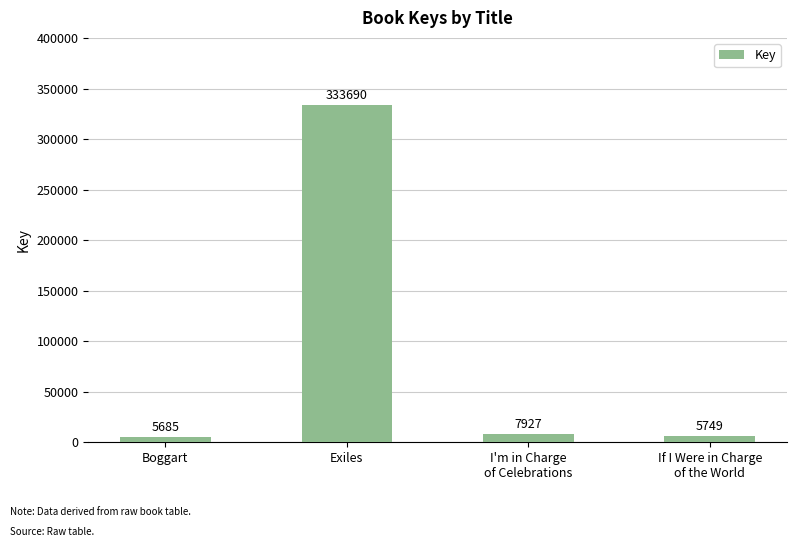

What is the sum of all values?

353051